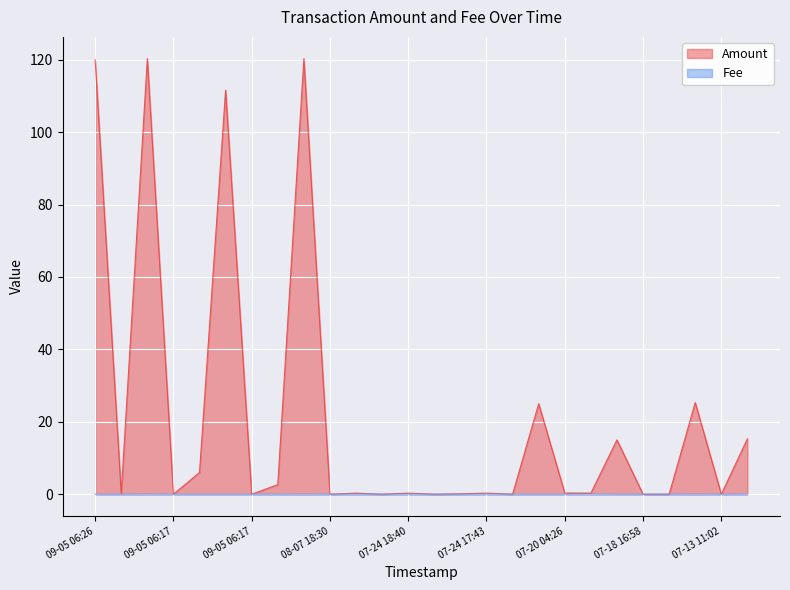

List the series in order of their peak value, lowest first.

Fee, Amount